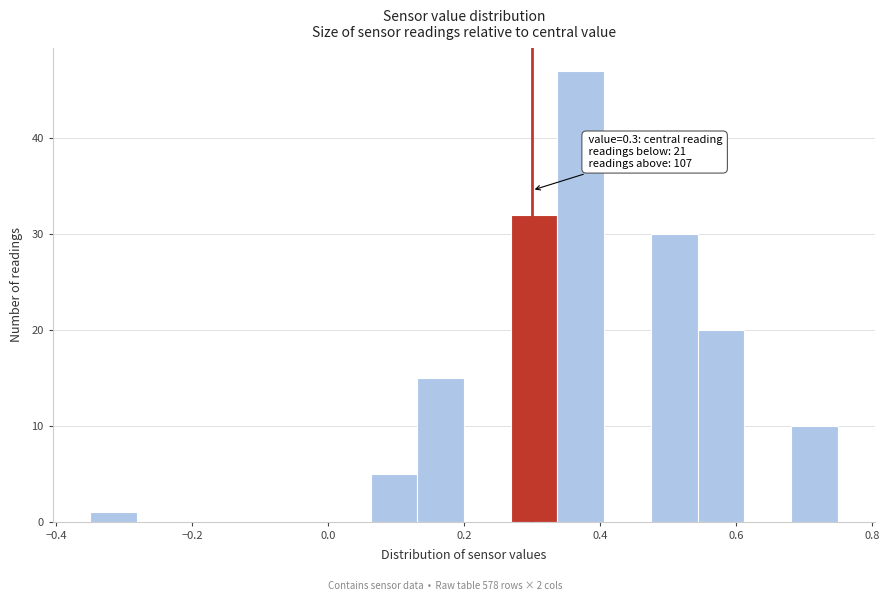

Read against the x-axis, roughly where is the centre of the tallest bar?

0.38